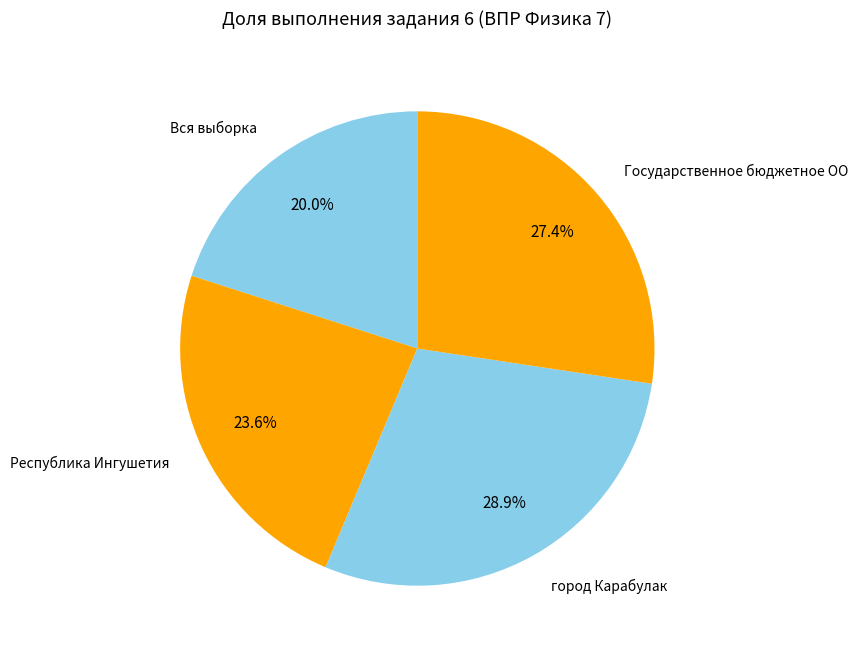

Between Республика Ингушетия and Вся выборка, which is larger?

Республика Ингушетия